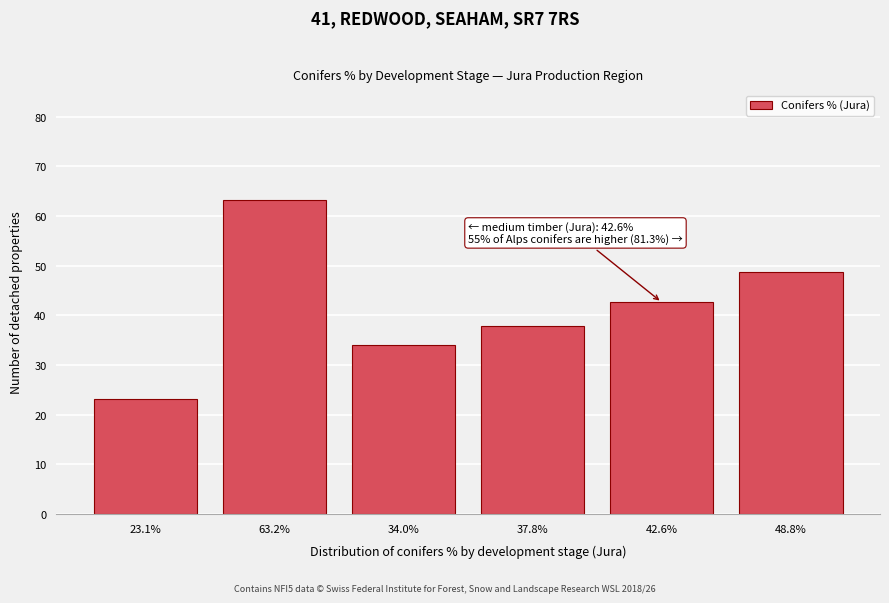

Reading left to right, what are all the values shown in this chart?

23.1%=23.1	63.2%=63.2	34.0%=34.0	37.8%=37.8	42.6%=42.6	48.8%=48.8